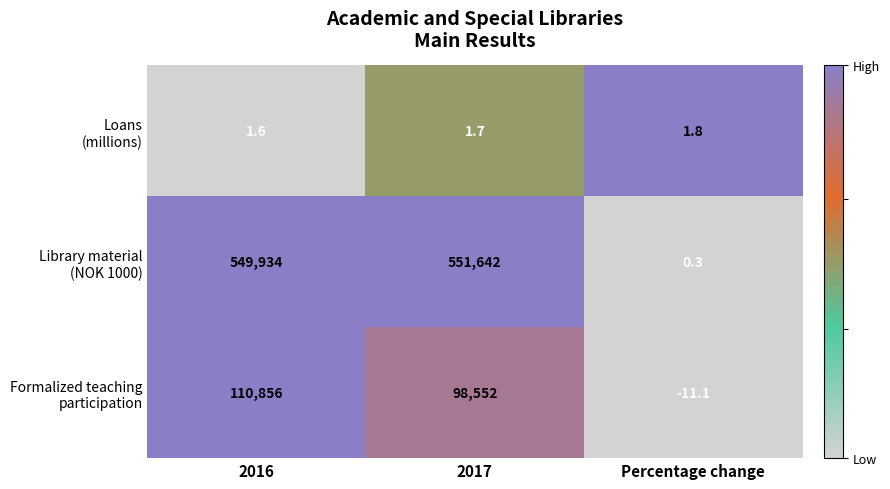

What is the spread (max minus min) of values at 2017?

551640.3